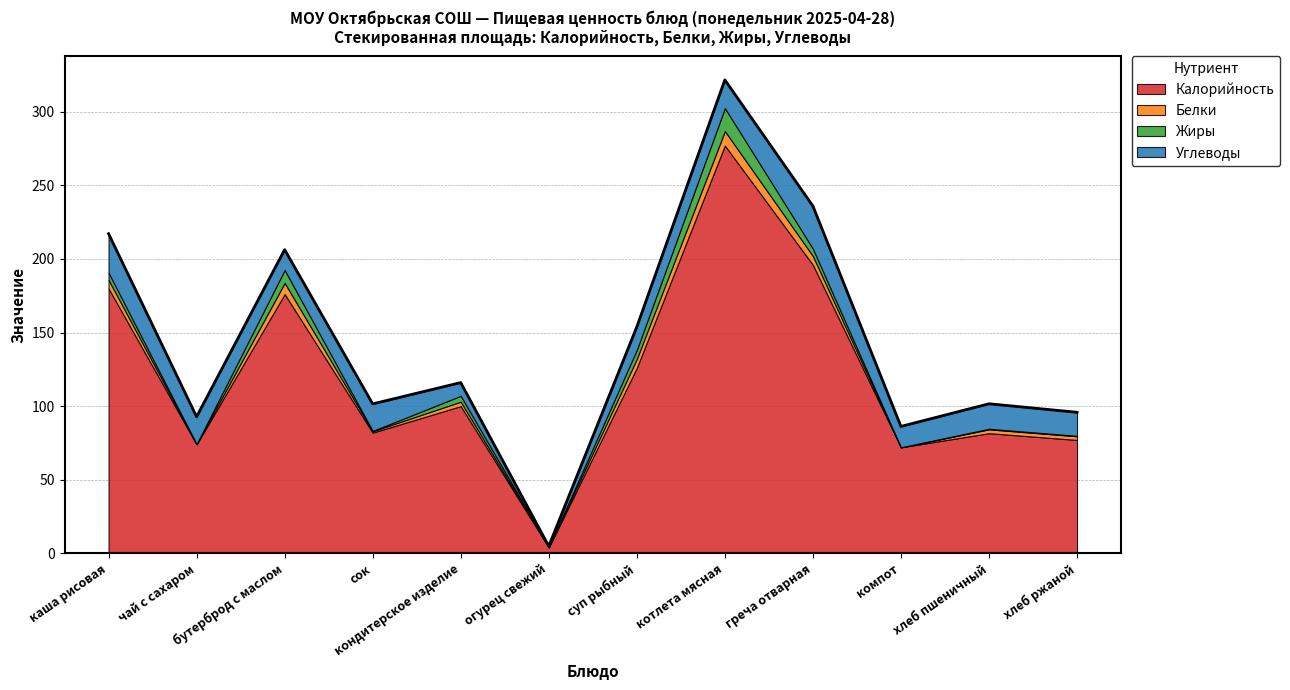

What are all the series names shown in the legend?

Калорийность, Белки, Жиры, Углеводы